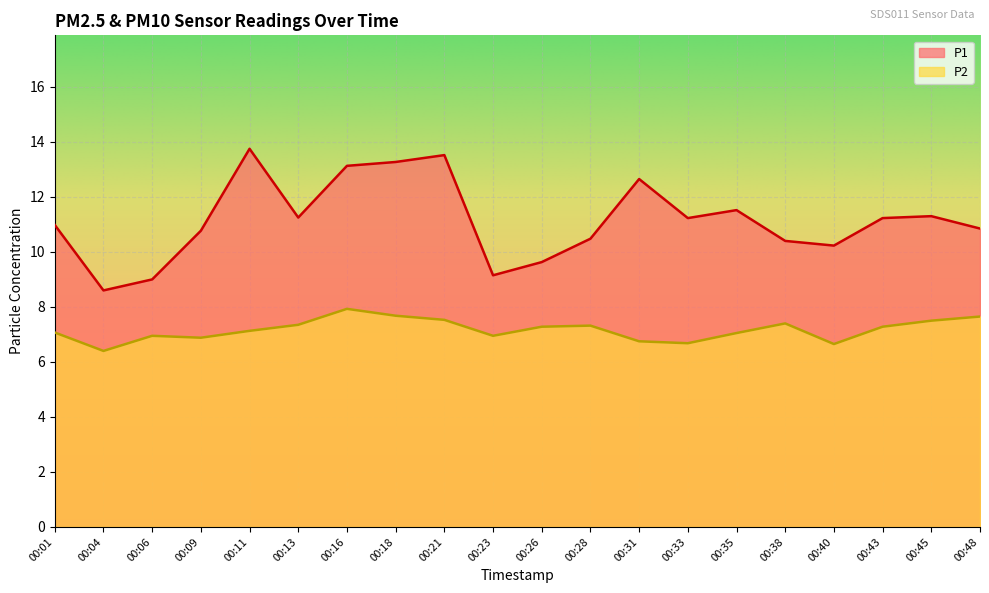

True or false: P2 and P1 intersect in this chart.

False